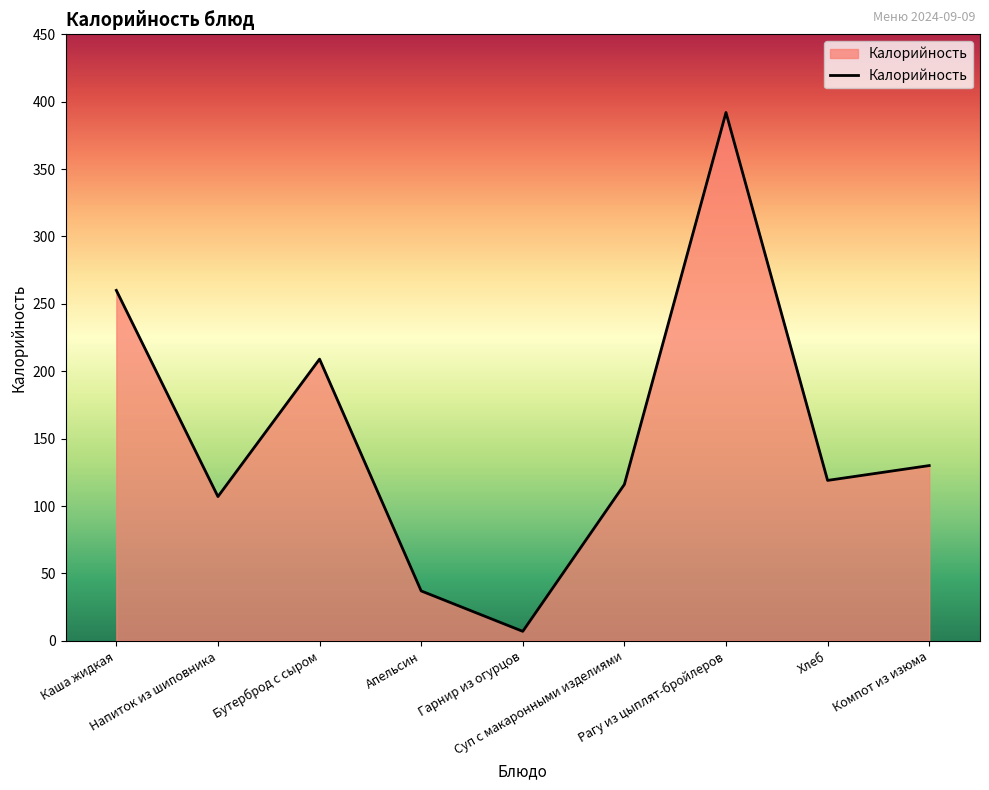

How many interior local peaks (higher than both neighbors) does the data have?

2